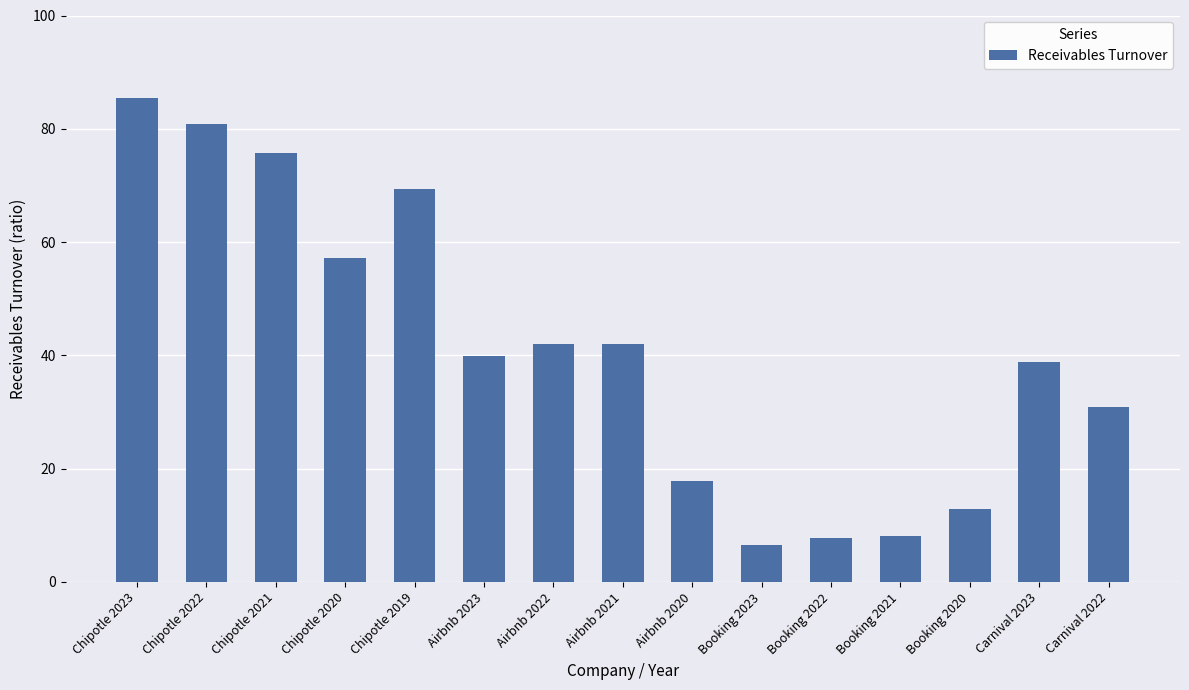

What is the sum of all values?

615.1